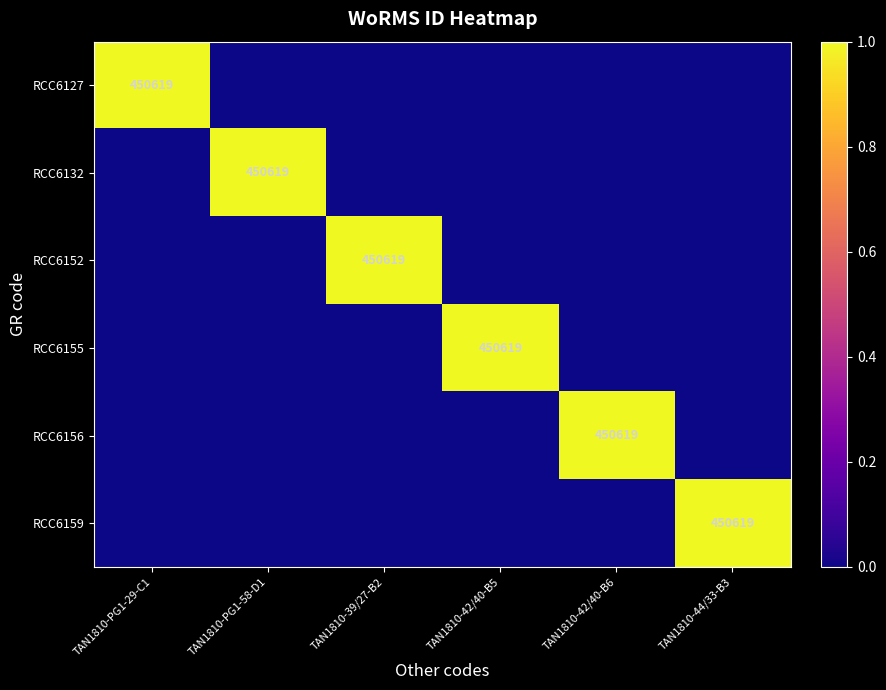

The value of RCC6152 at TAN1810-39/27-B2 is 450619. True or false?

True